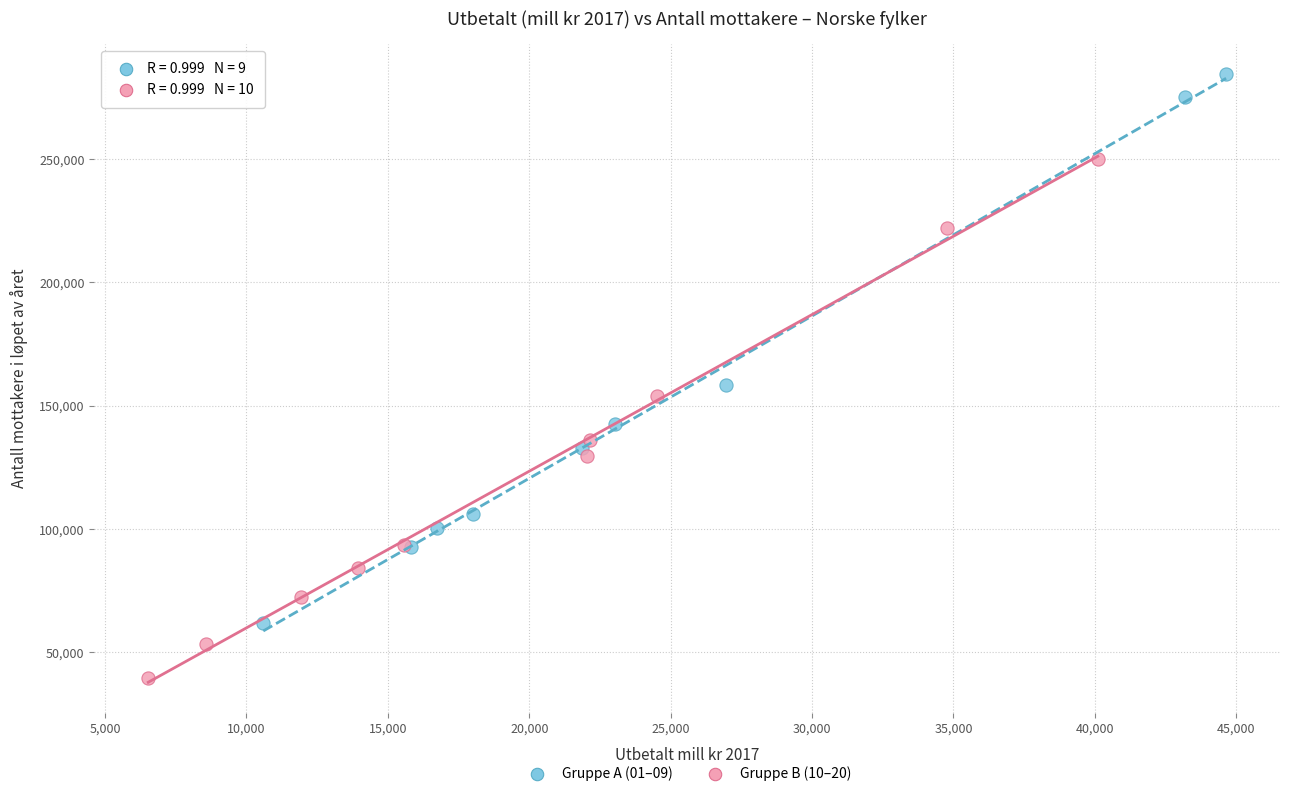

Which series reaches the minimum Y coordinate?

Gruppe B (10–20)